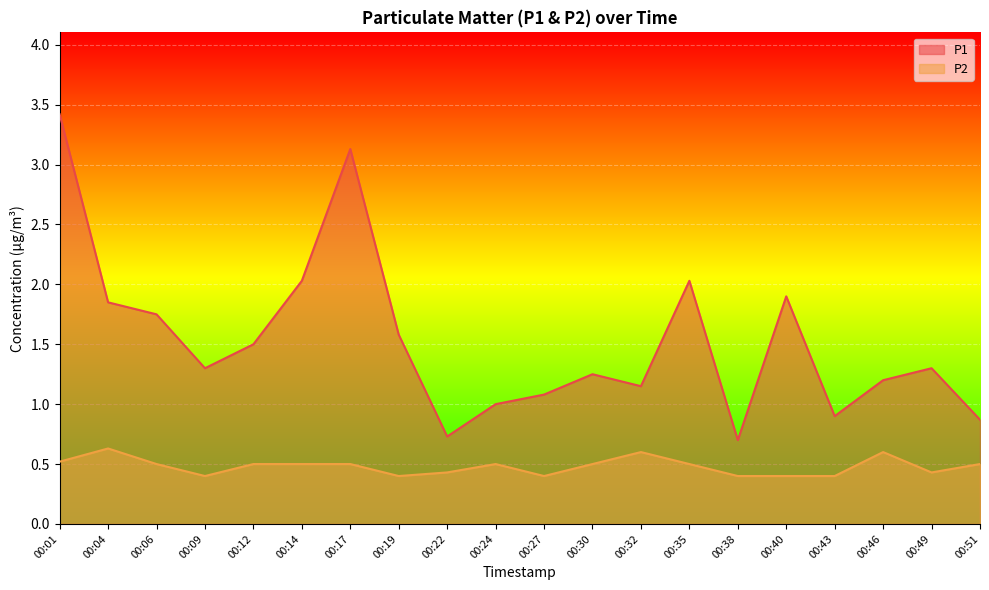

Reading left to right, what are all the values shown in this chart?

P1: 00:01=3.4	00:04=1.9	00:06=1.8	00:09=1.3	00:12=1.5	00:14=2.0	00:17=3.1	00:19=1.6	00:22=0.7	00:24=1.0	00:27=1.1	00:30=1.2	00:32=1.1	00:35=2.0	00:38=0.7	00:40=1.9	00:43=0.9	00:46=1.2	00:49=1.3	00:51=0.9
P2: 00:01=0.5	00:04=0.6	00:06=0.5	00:09=0.4	00:12=0.5	00:14=0.5	00:17=0.5	00:19=0.4	00:22=0.4	00:24=0.5	00:27=0.4	00:30=0.5	00:32=0.6	00:35=0.5	00:38=0.4	00:40=0.4	00:43=0.4	00:46=0.6	00:49=0.4	00:51=0.5